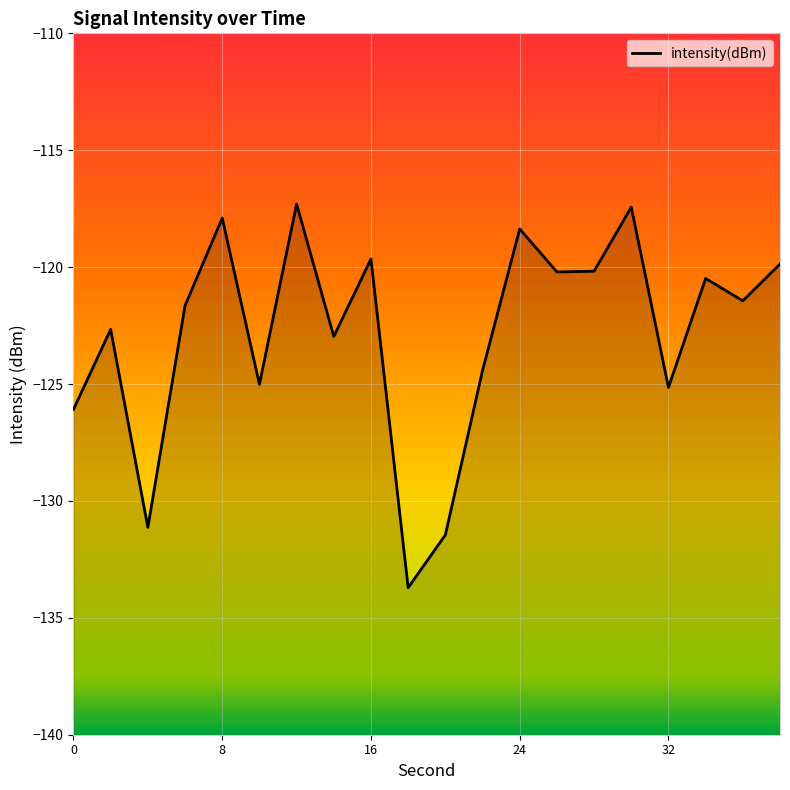

True or false: the data has more than 2 interior local peaks.

True